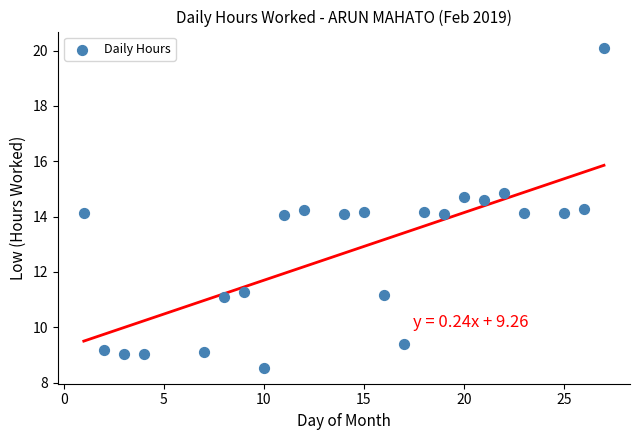

What is the range of Y values (max minus min)?

11.6